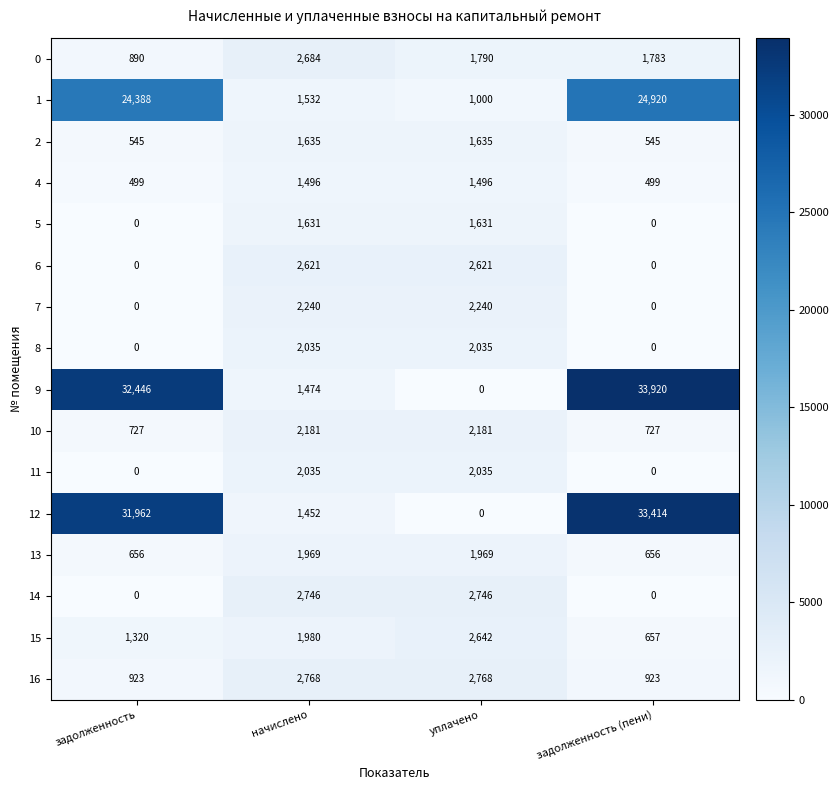

Which label corresponds to the largest value in the chart?

задолженность (пени)